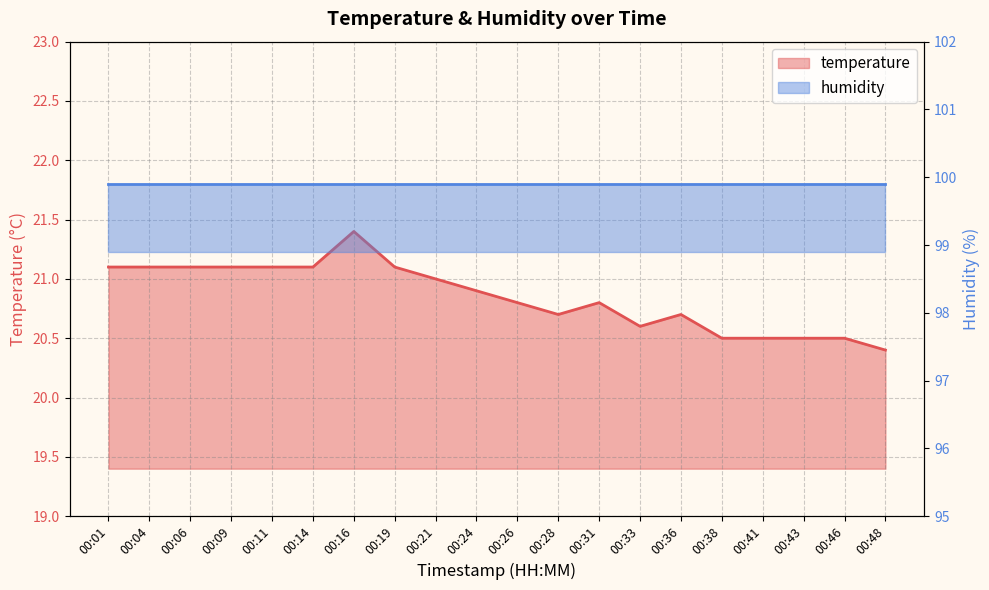

List the labels in order of value, largest first.

00:16, 00:01, 00:04, 00:06, 00:09, 00:11, 00:14, 00:19, 00:21, 00:24, 00:26, 00:31, 00:28, 00:36, 00:33, 00:38, 00:41, 00:43, 00:46, 00:48